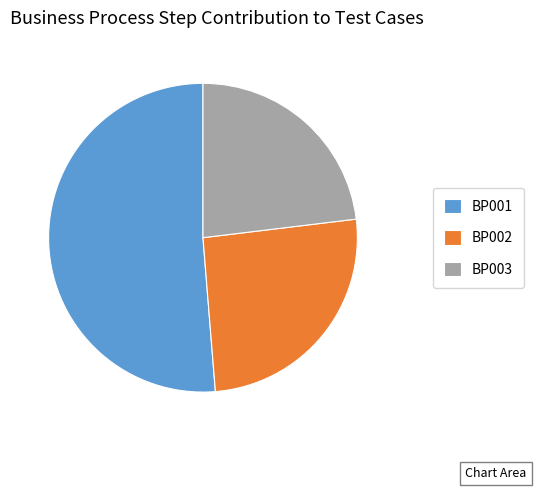

Does BP001 represent more than half of the total?

Yes